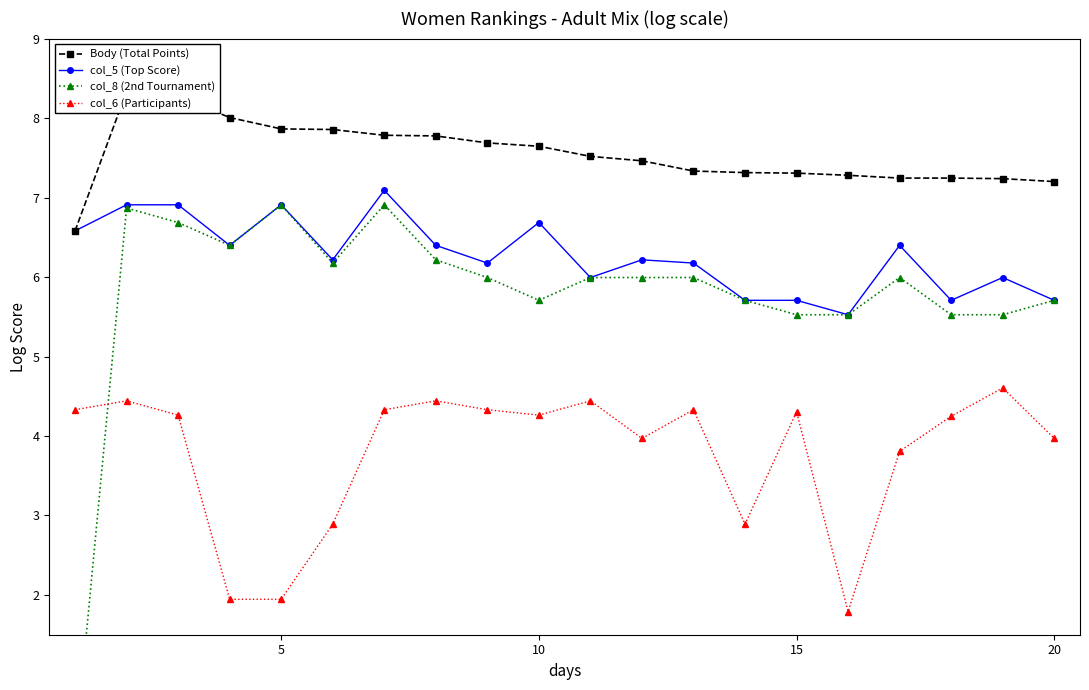

What are all the series names shown in the legend?

Body (Total Points), col_5 (Top Score), col_8 (2nd Tournament), col_6 (Participants)